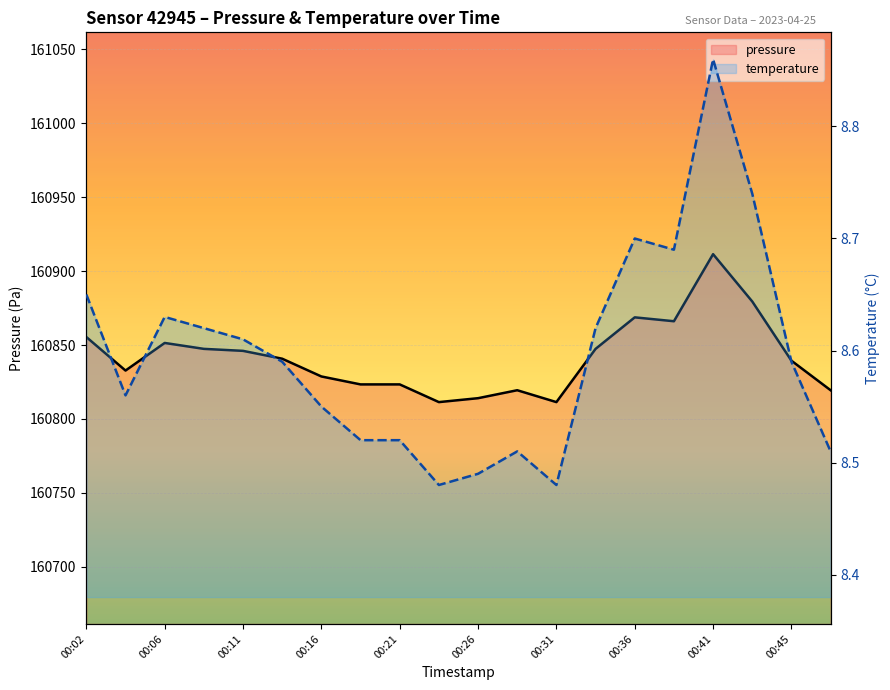

Is the value of temperature at 00:31 greater than the value of pressure at 11?

No